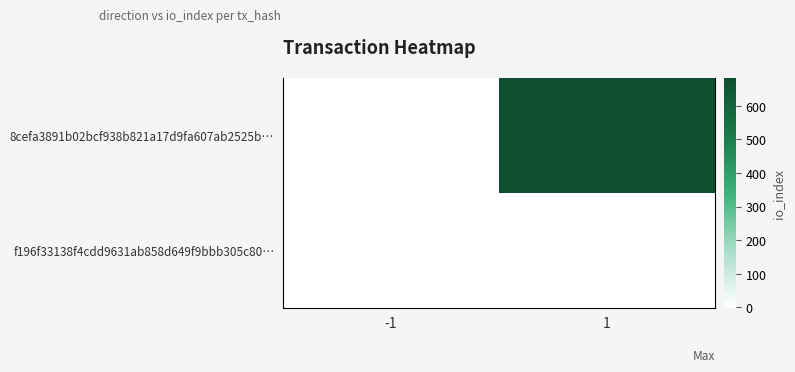

Which series has the widest spread of values?

8cefa3891b02bcf938b821a17d9fa607ab2525b…